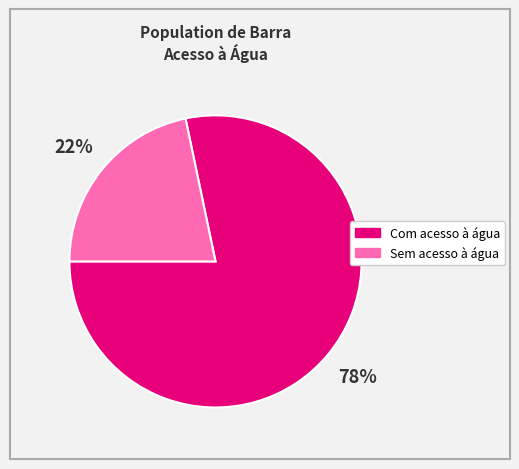

What percentage is the Com acesso à água slice, to the nearest percent?

78%